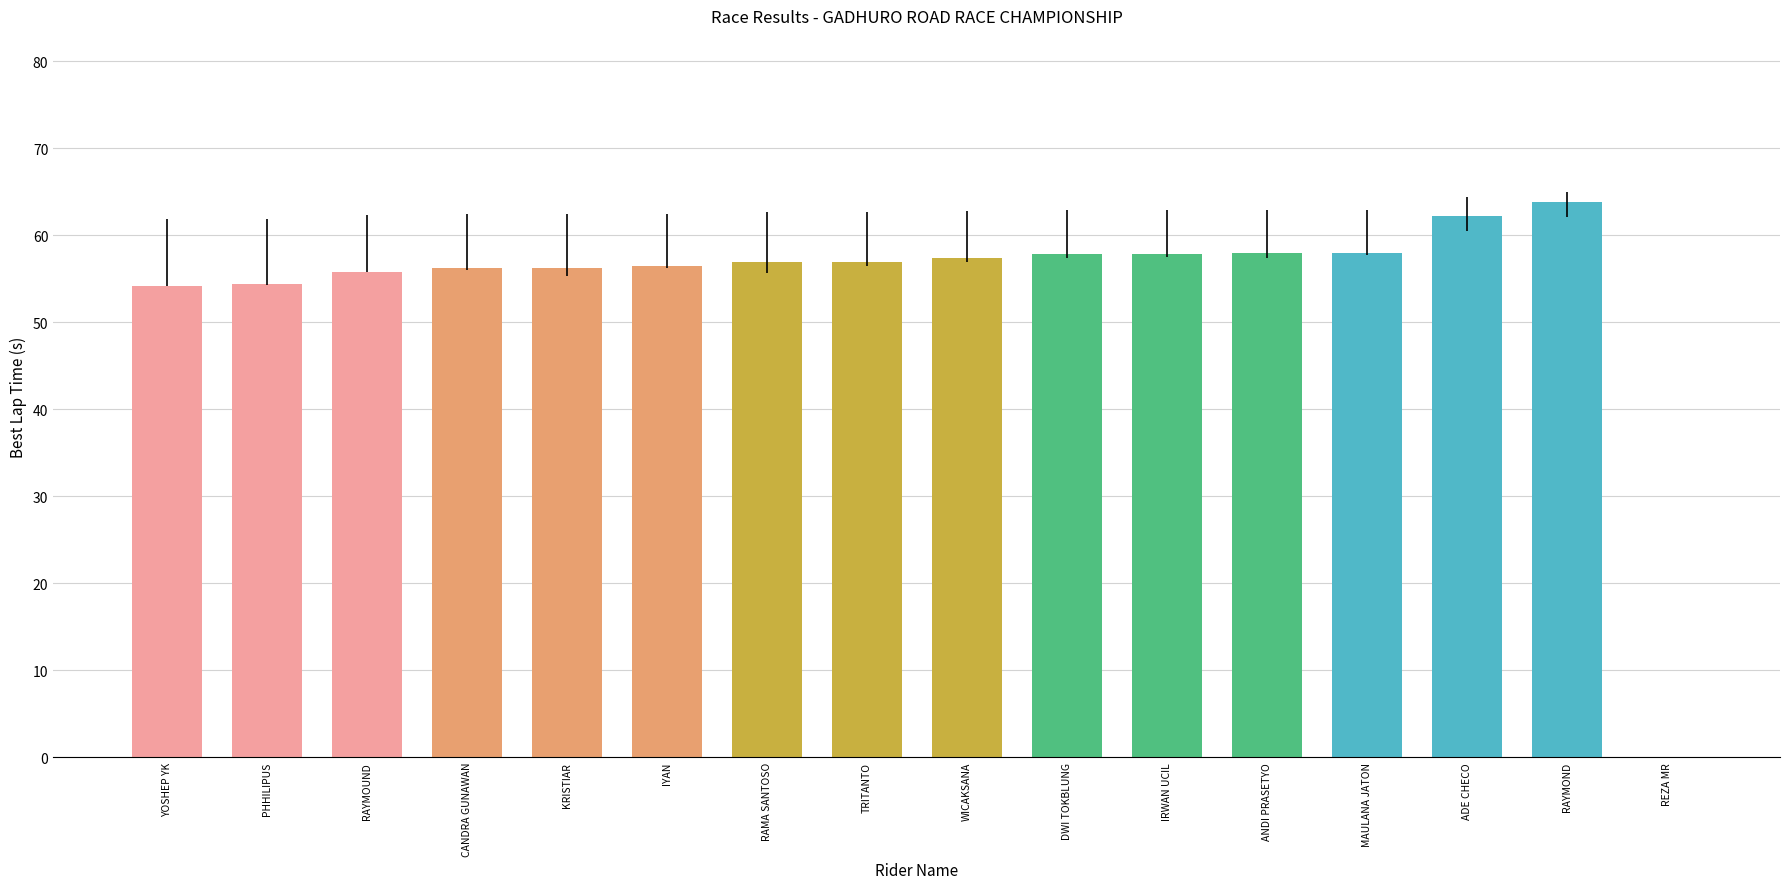

True or false: the data shows 87.0 at RAMA SANTOSO.

False